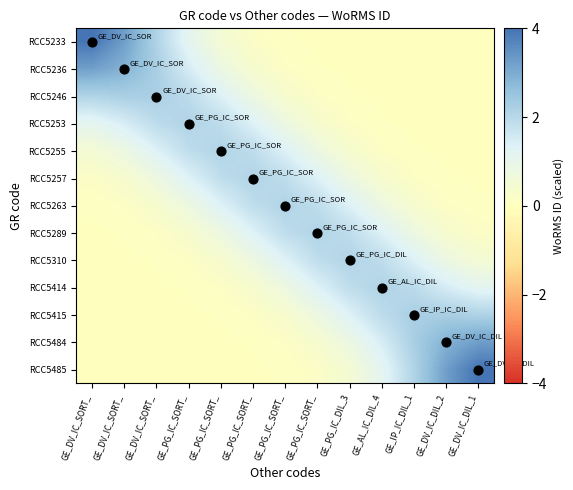

What is the spread (max minus min) of values at GE_PG_IC_DIL_3?

2.1